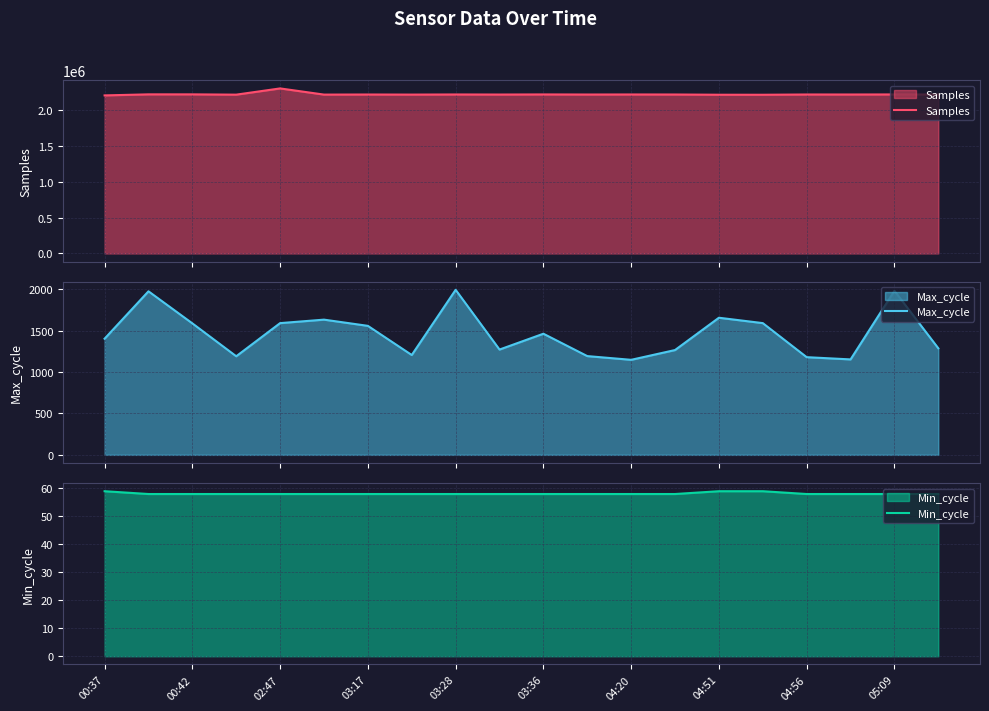

The Min_cycle series shows 95 at 00:37. True or false?

False